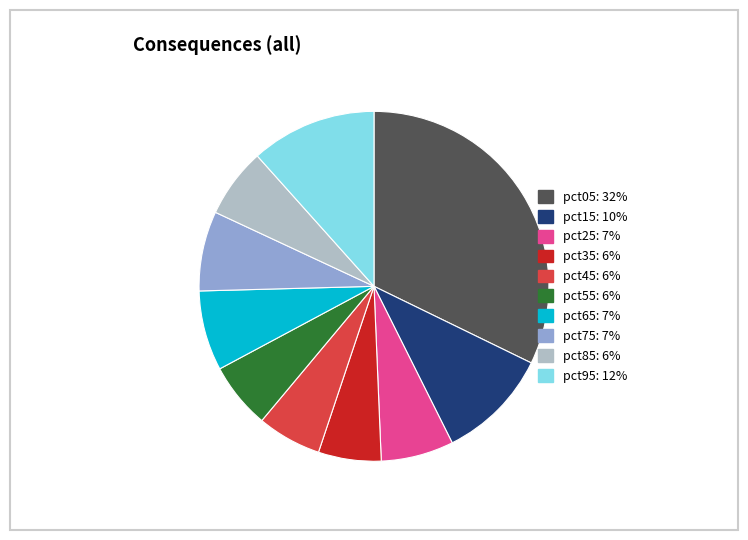

Does pct45: 6% represent more than half of the total?

No